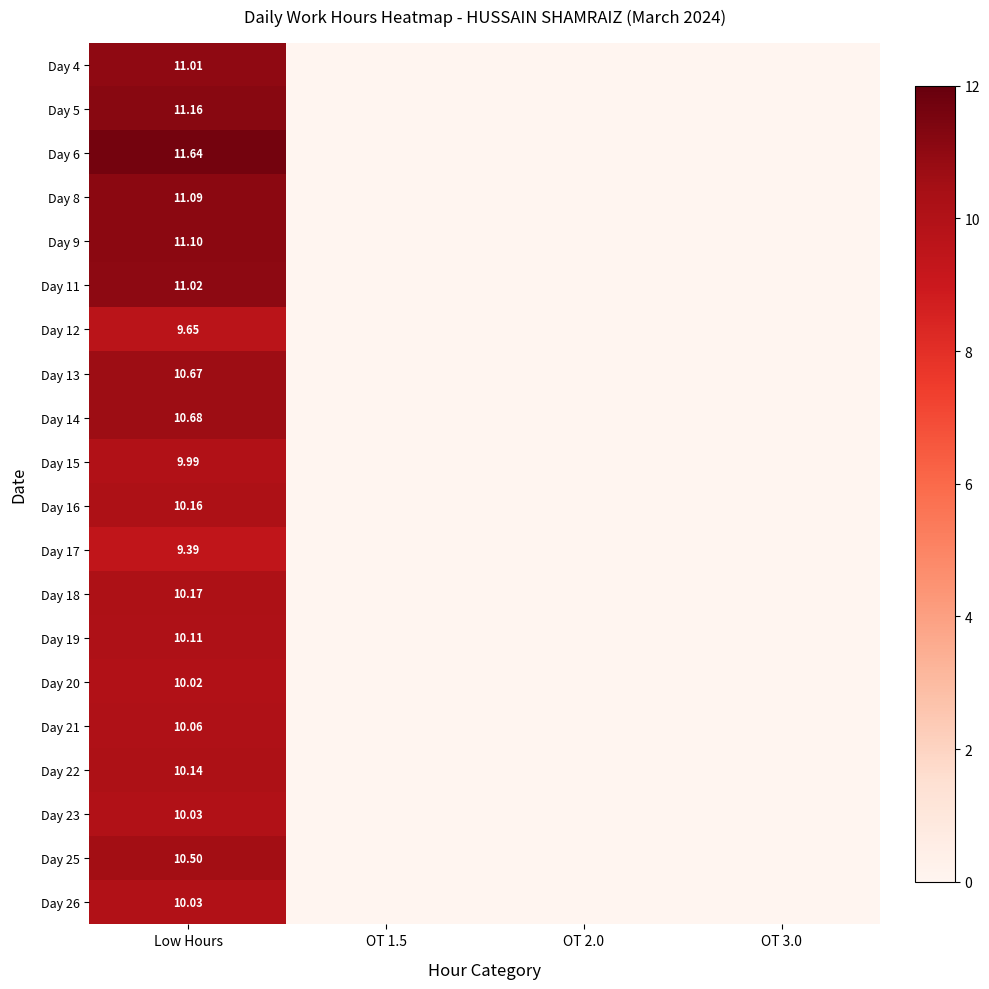

List the series in order of their peak value, highest first.

Day 6, Day 5, Day 9, Day 8, Day 11, Day 4, Day 14, Day 13, Day 25, Day 18, Day 16, Day 22, Day 19, Day 21, Day 23, Day 26, Day 20, Day 15, Day 12, Day 17